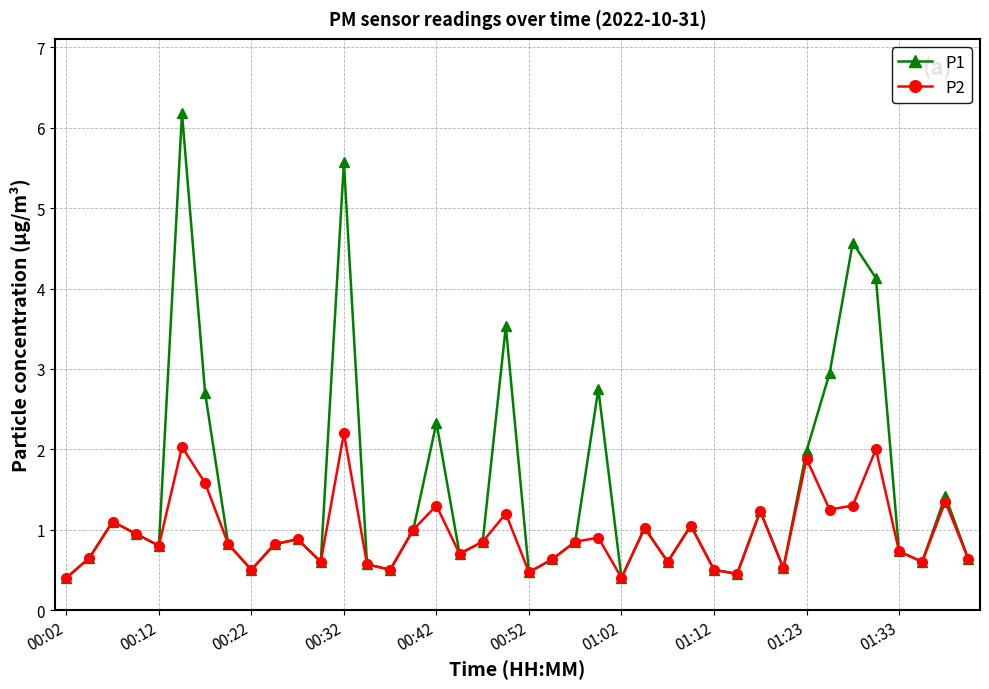

True or false: P1 has more than 0 points higher than both neighbors.

True